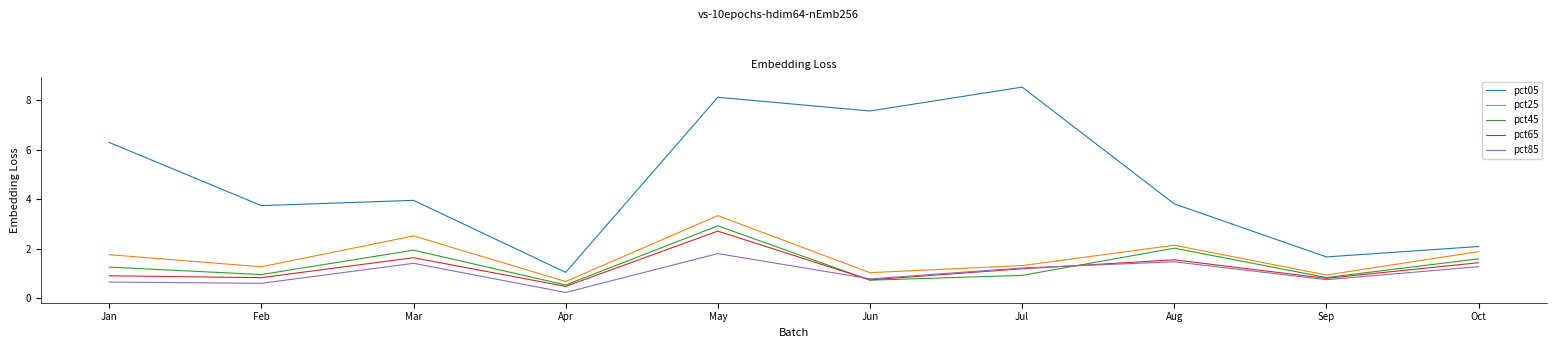

True or false: pct65 and pct05 cross at least once.

False